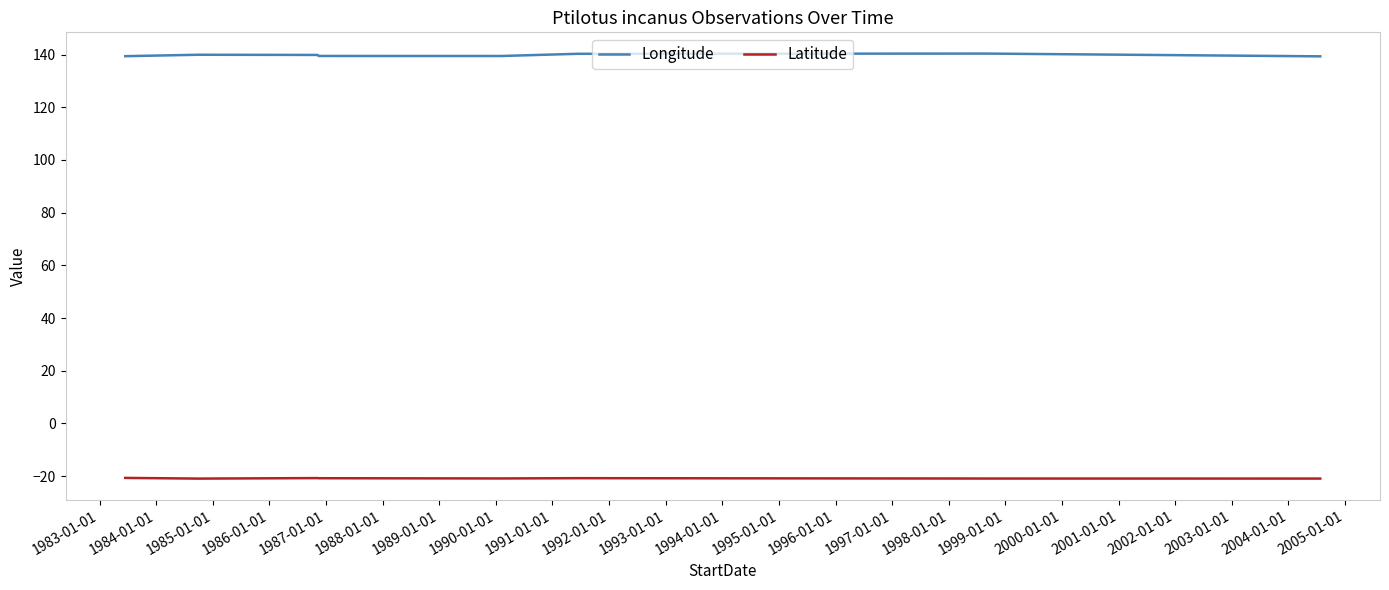

Rank the series by their maximum value, from lowest to highest.

Latitude, Longitude